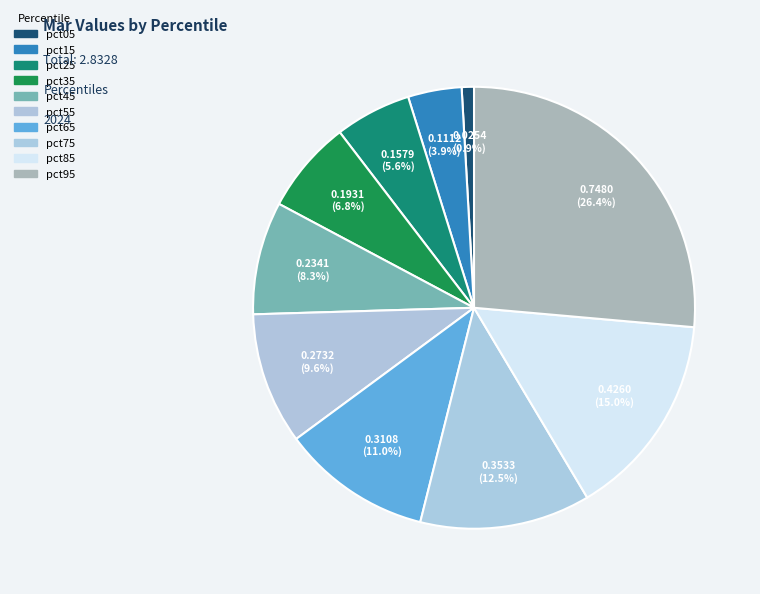

Rank the categories by value from lowest to highest.

pct05, pct15, pct25, pct35, pct45, pct55, pct65, pct75, pct85, pct95